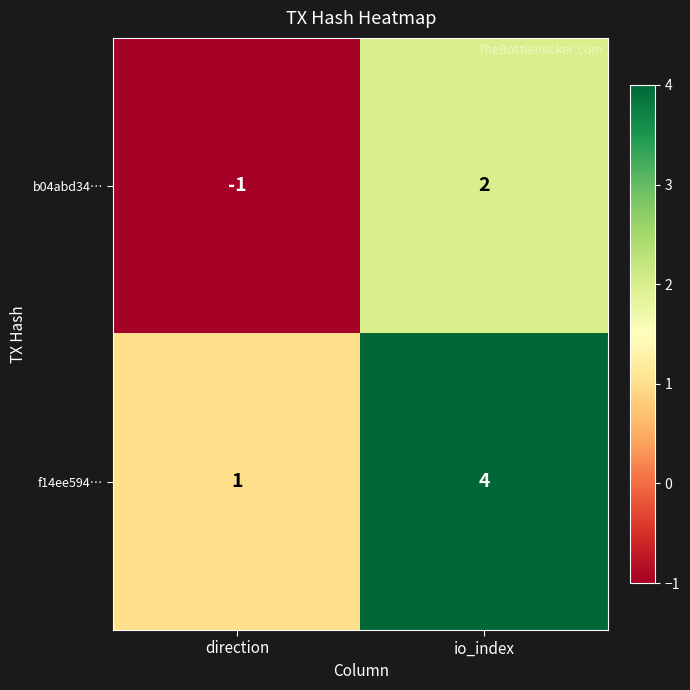

Which series has the largest total across all categories?

f14ee594…